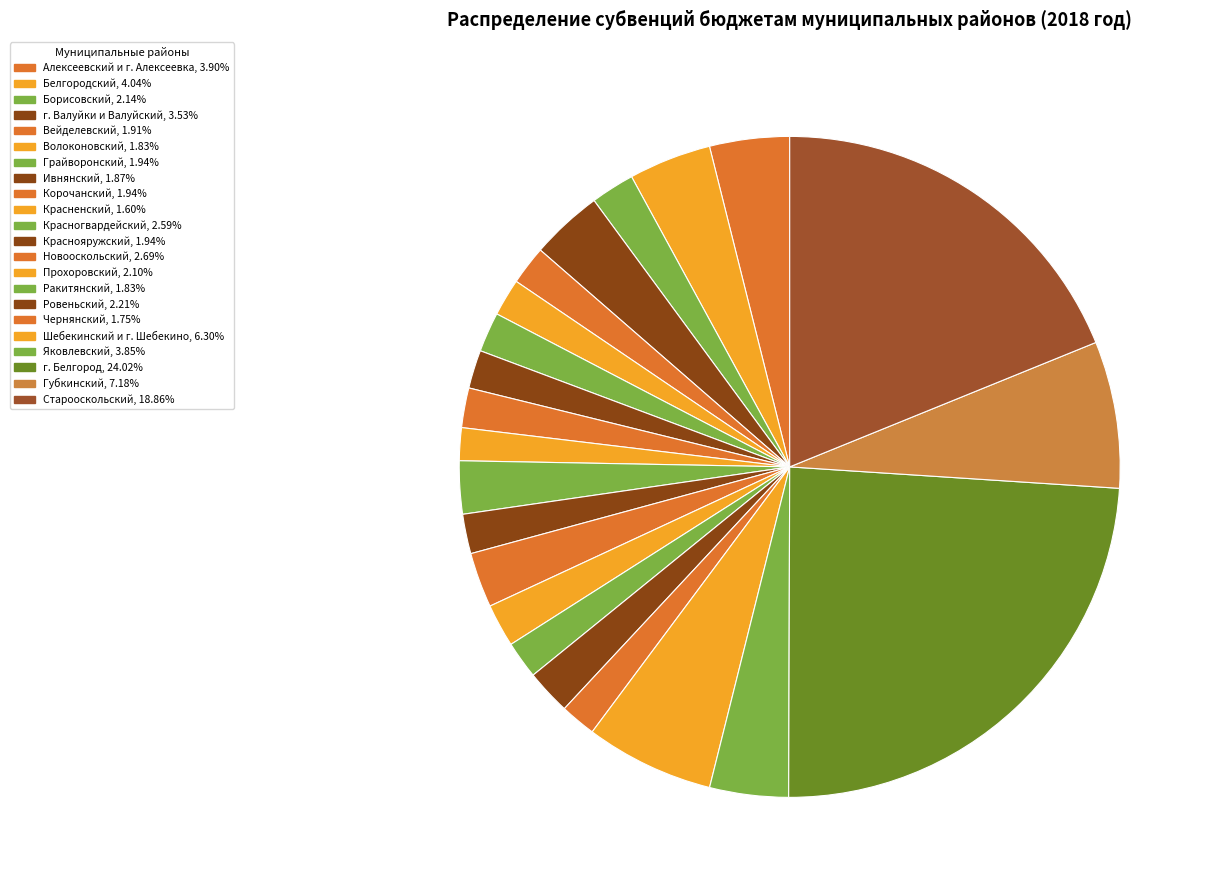

Count the number of slices in the pie.

22